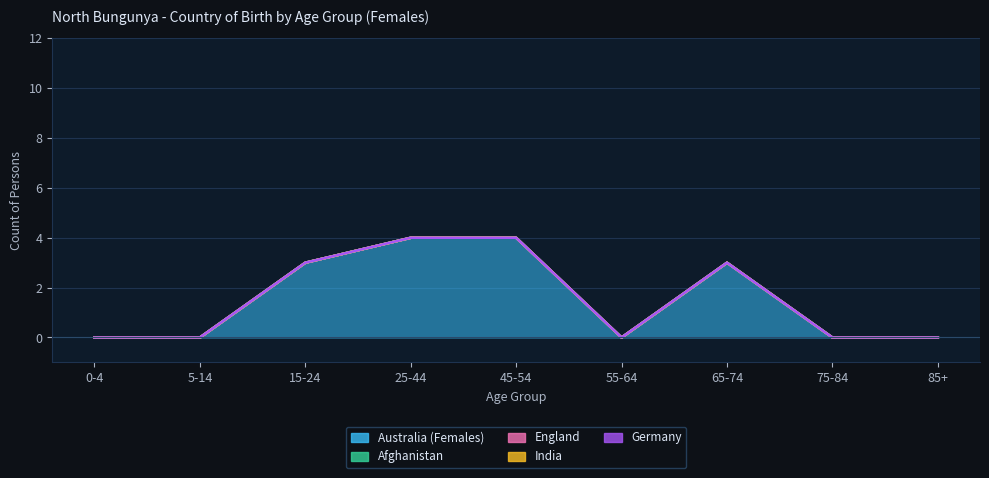

Which series has the largest total across all categories?

Australia (Females)